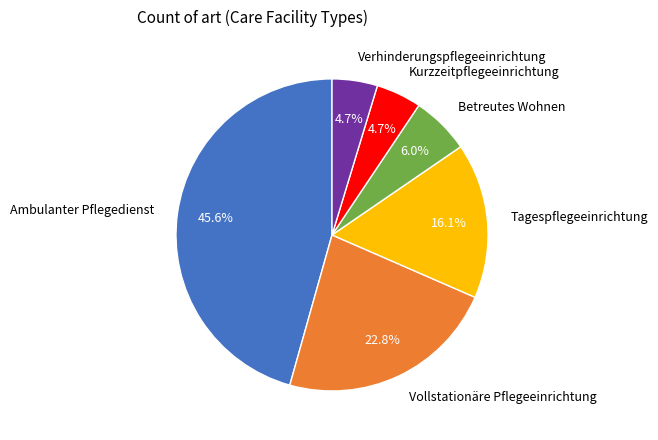

How many segments does this pie chart have?

6